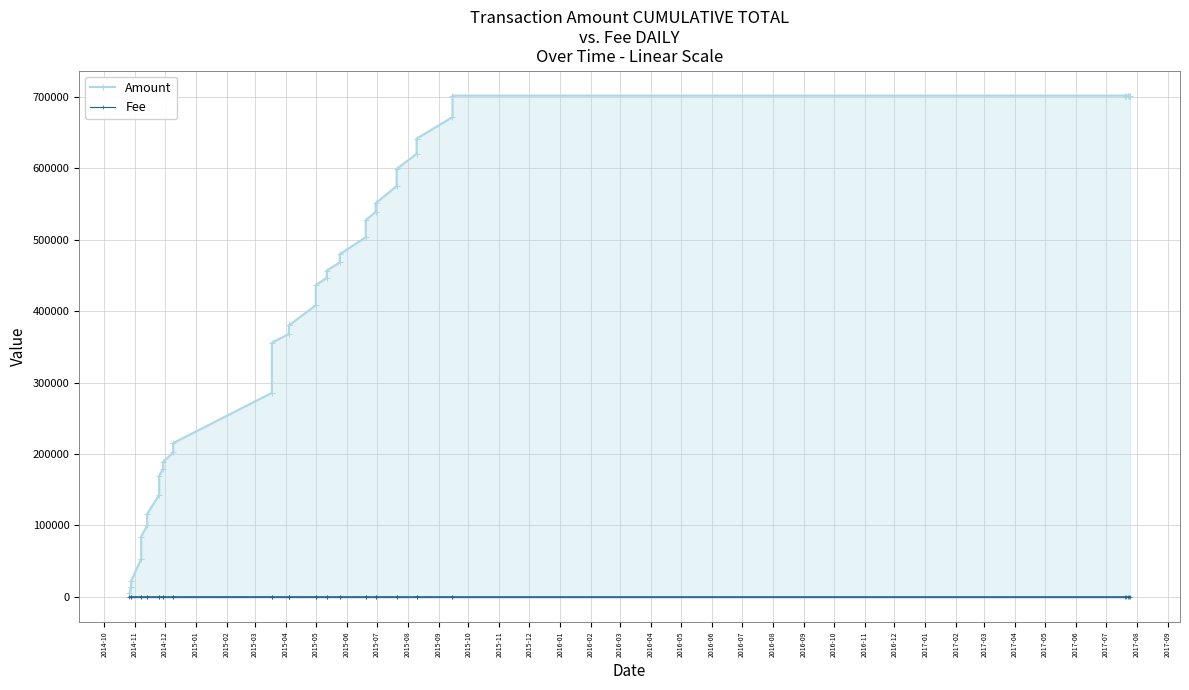

What is the value of the Fee point at the 40th from the left?

1